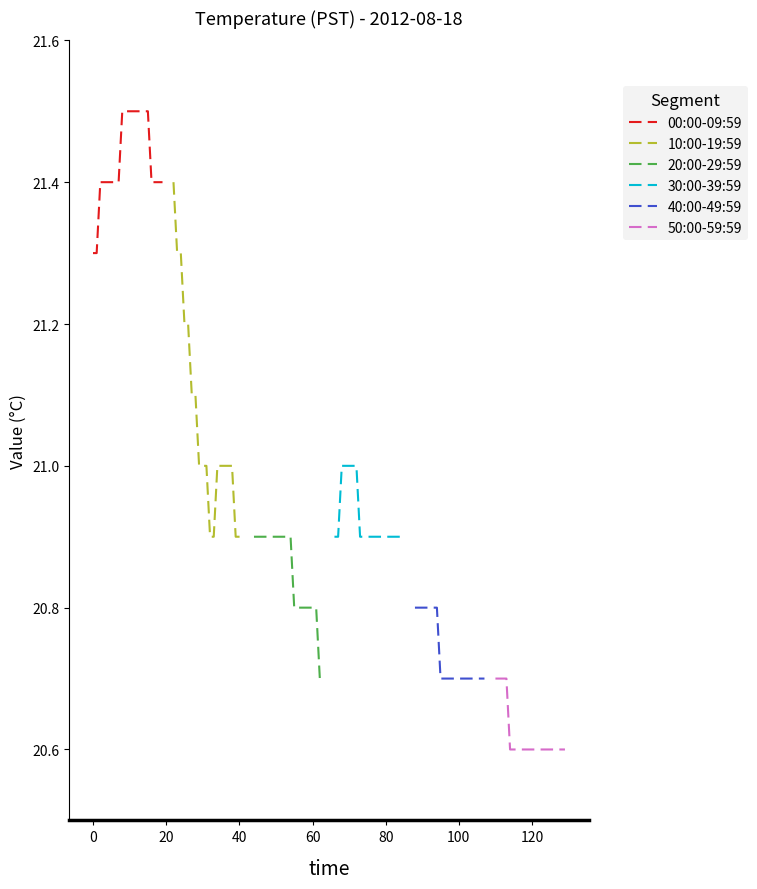

What is the lowest value of the 00:00-09:59 series?

21.3